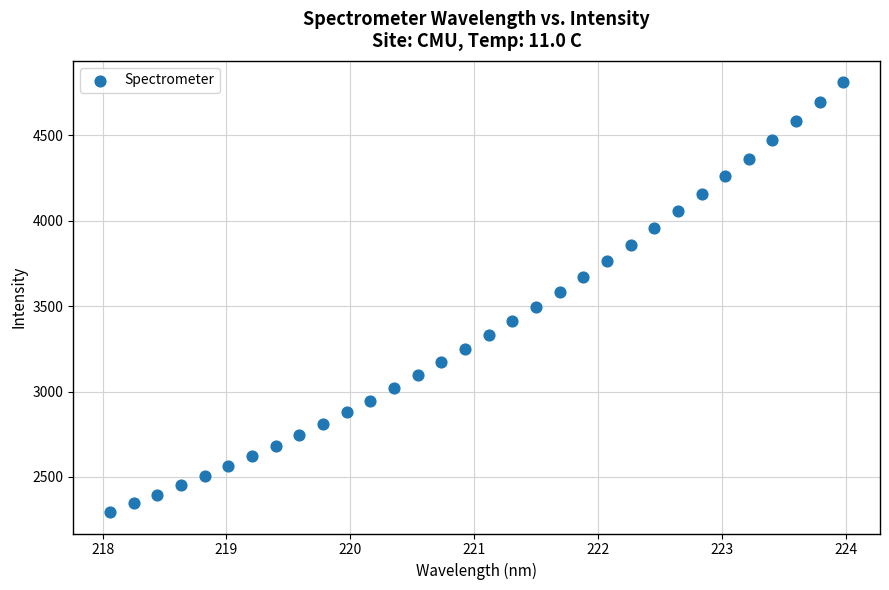

What is the range of X values (max minus min)?

5.9